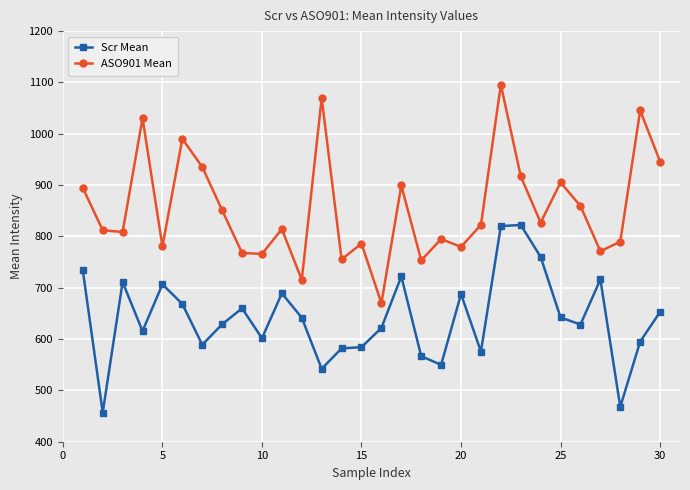

True or false: ASO901 Mean and Scr Mean cross at least once.

False